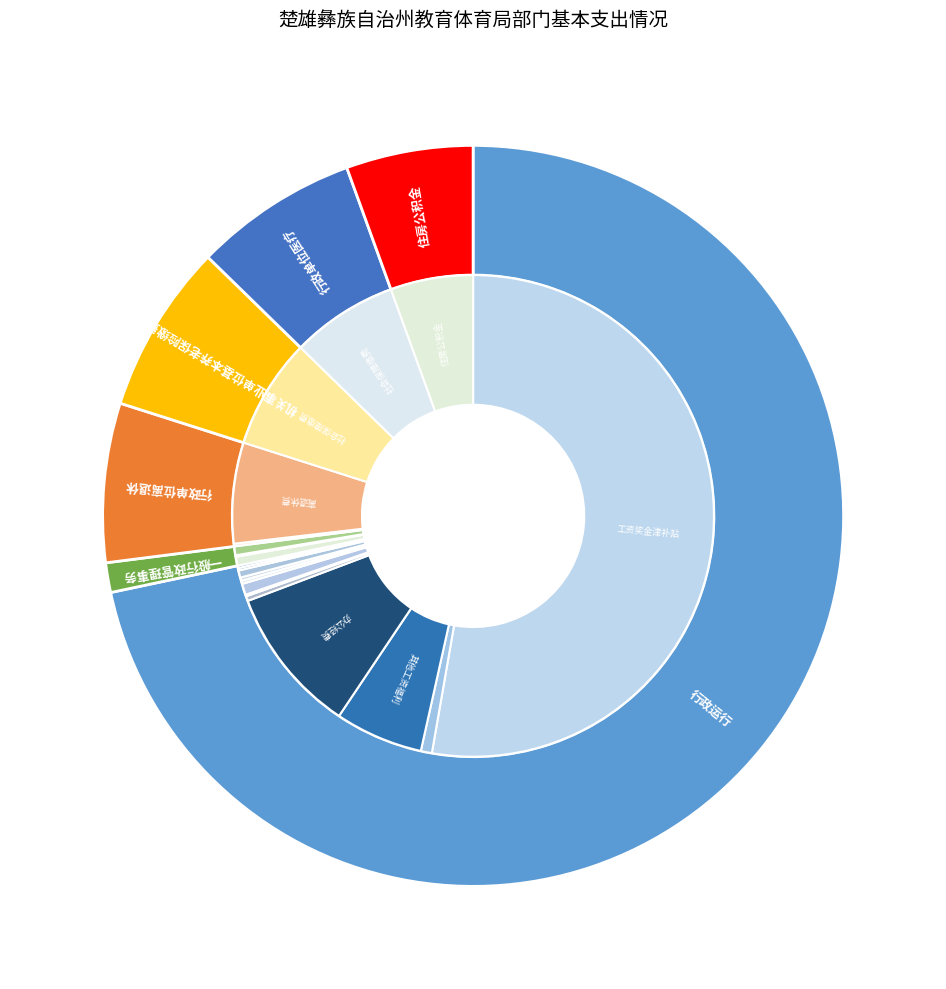

What portion of the pie excludes 行政单位医疗?

92.8%